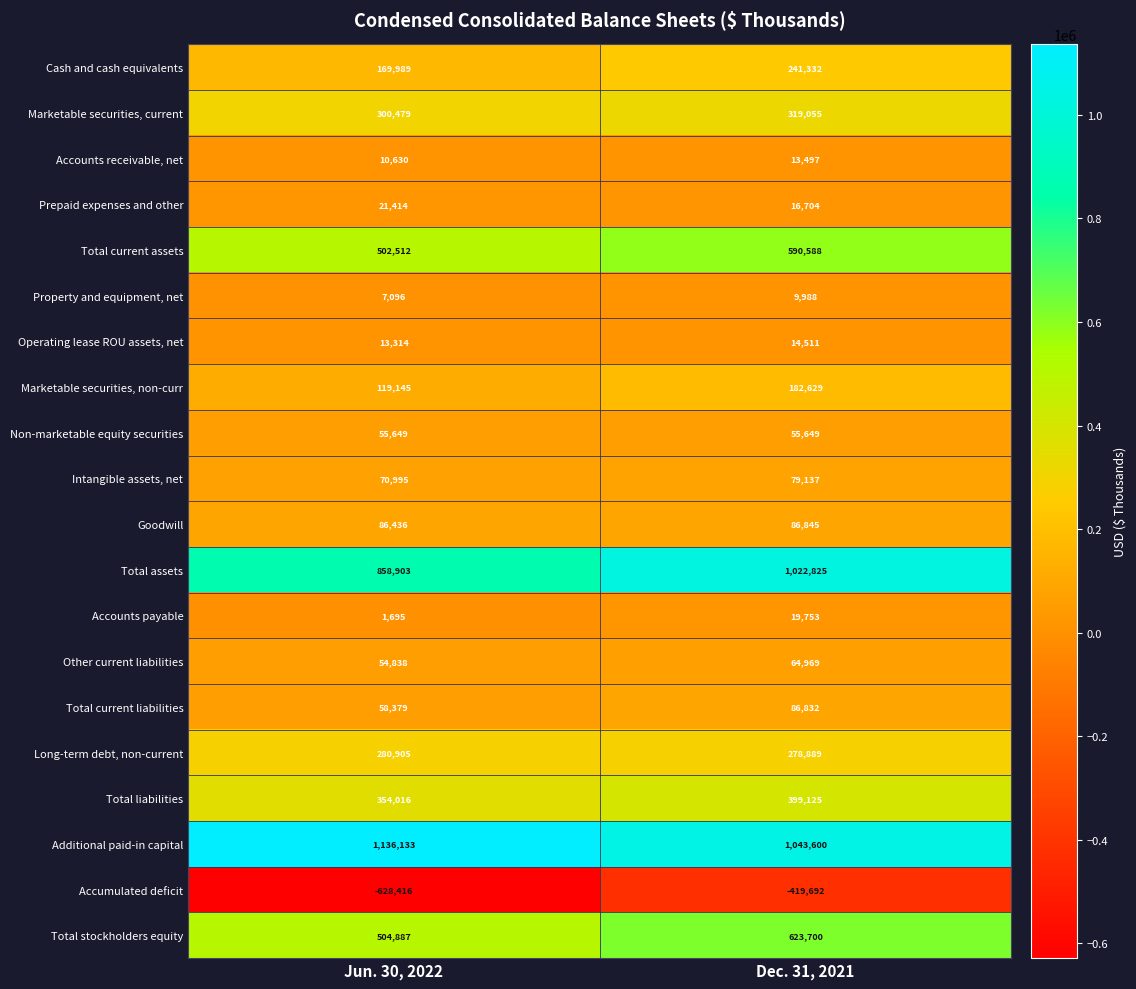

What is the difference between the highest and lowest values at Jun. 30, 2022?

1764549